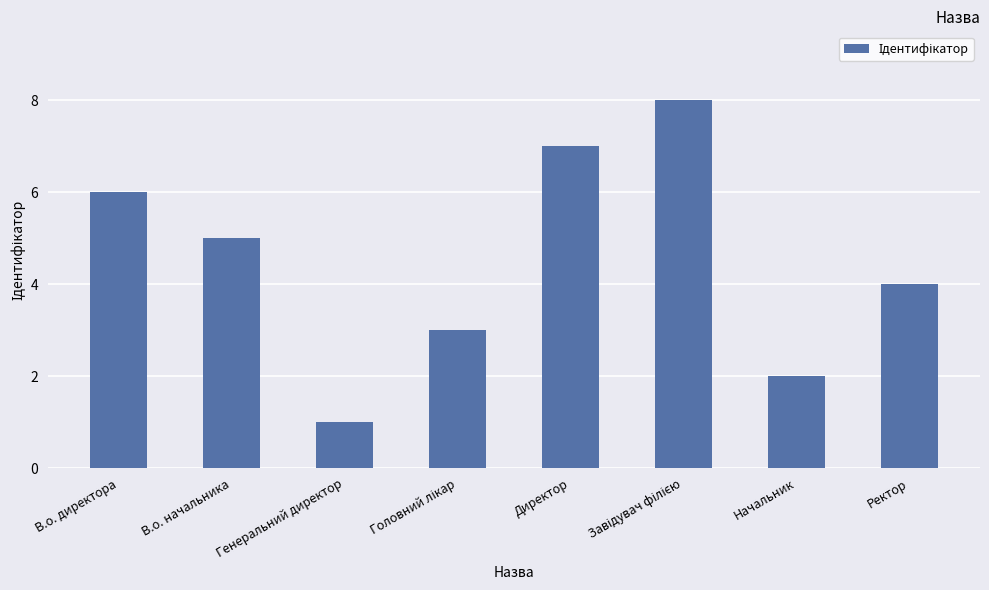

Which category has the lowest value across all series?

Генеральний директор